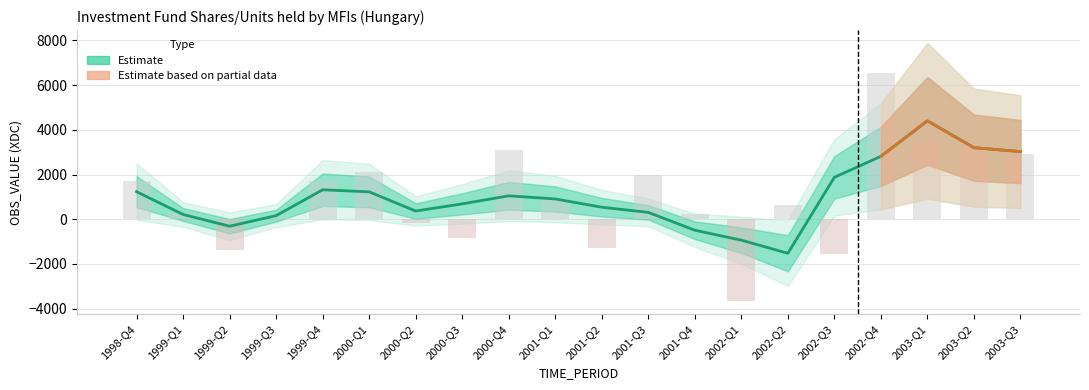

List the labels in order of value, smallest first.

2002-Q1, 2002-Q3, 1999-Q2, 2001-Q2, 2000-Q3, 2000-Q2, 1999-Q3, 2001-Q4, 1999-Q1, 2002-Q2, 2001-Q1, 1998-Q4, 1999-Q4, 2001-Q3, 2000-Q1, 2003-Q3, 2000-Q4, 2003-Q2, 2003-Q1, 2002-Q4